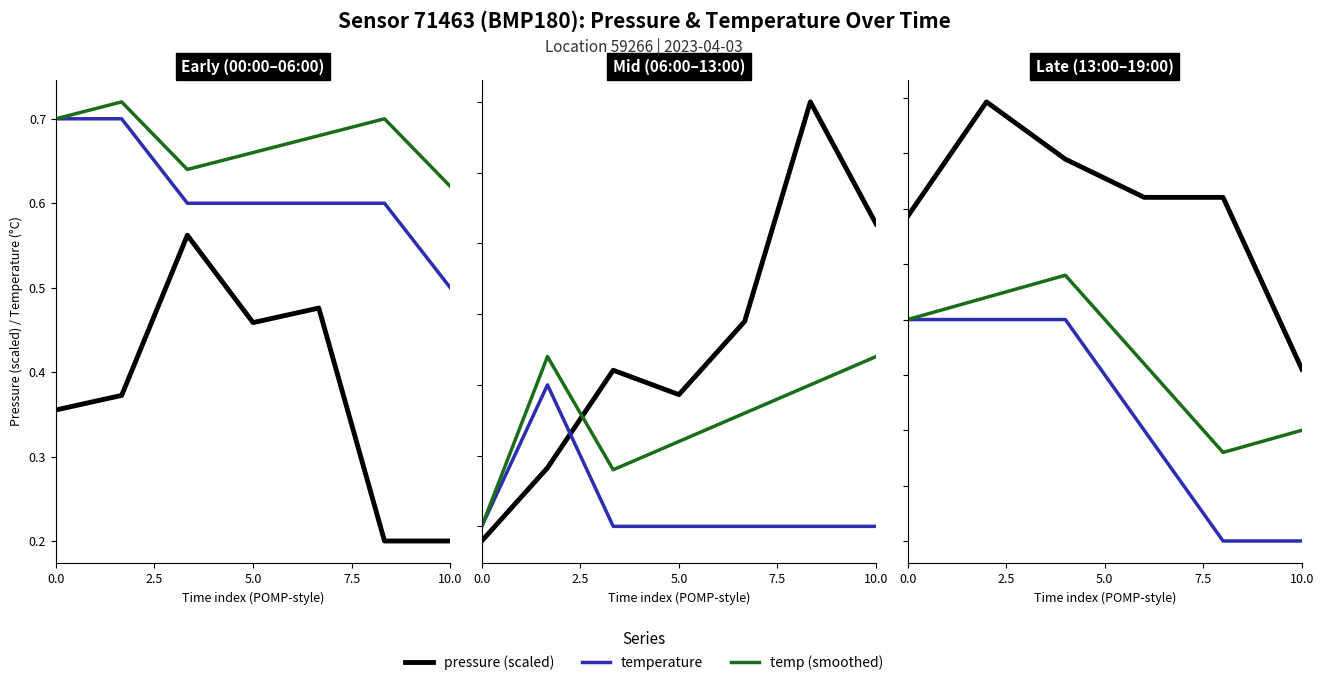

How many lines are shown in the chart?

3